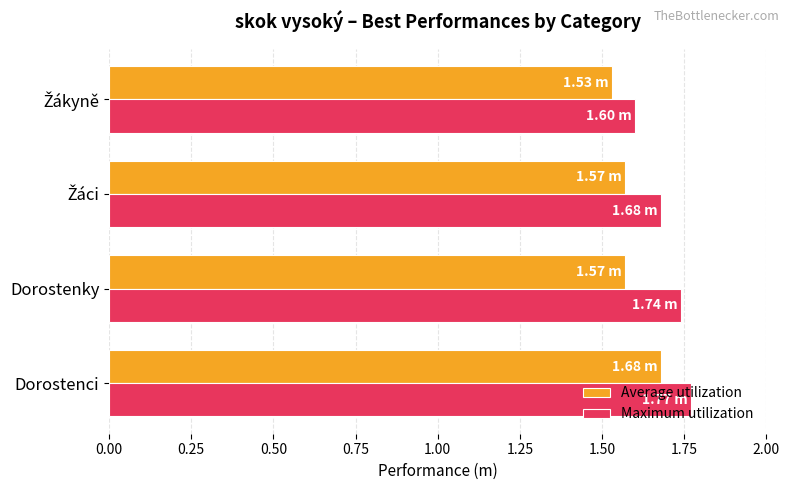

List the series in order of their overall mean, highest first.

Maximum utilization, Average utilization